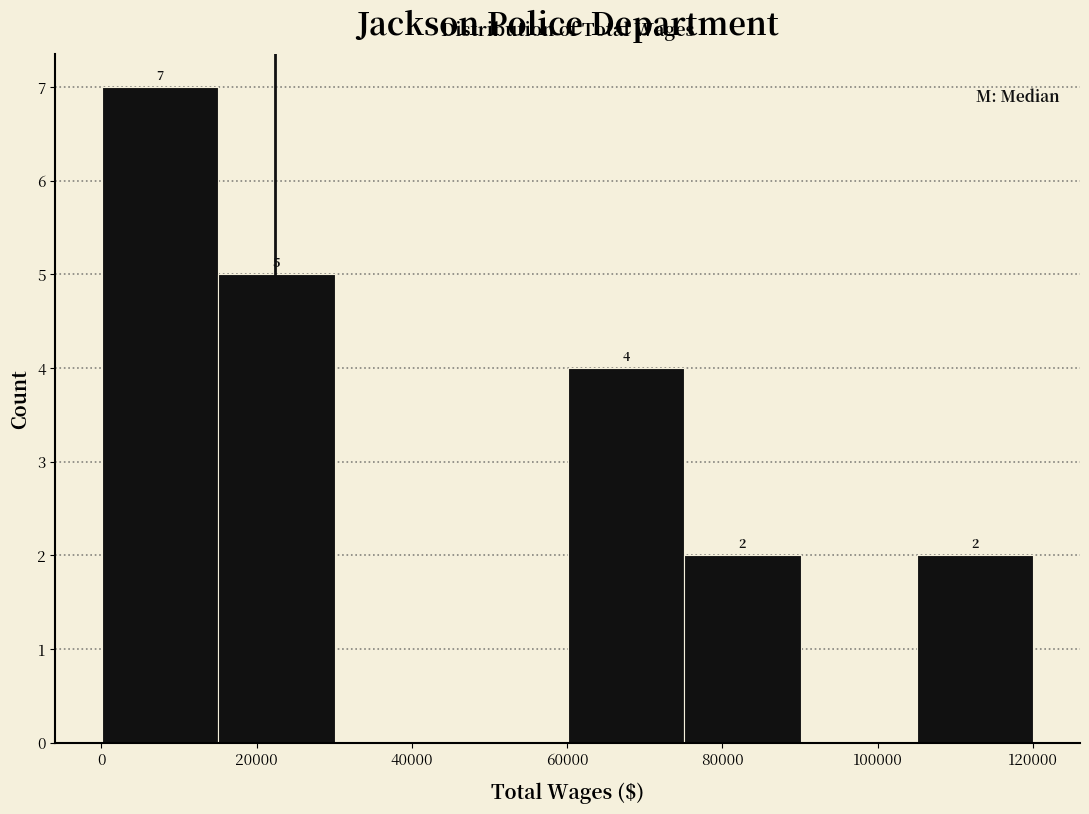

Over which range of the x-axis is the bar tallest?

0 to 16000